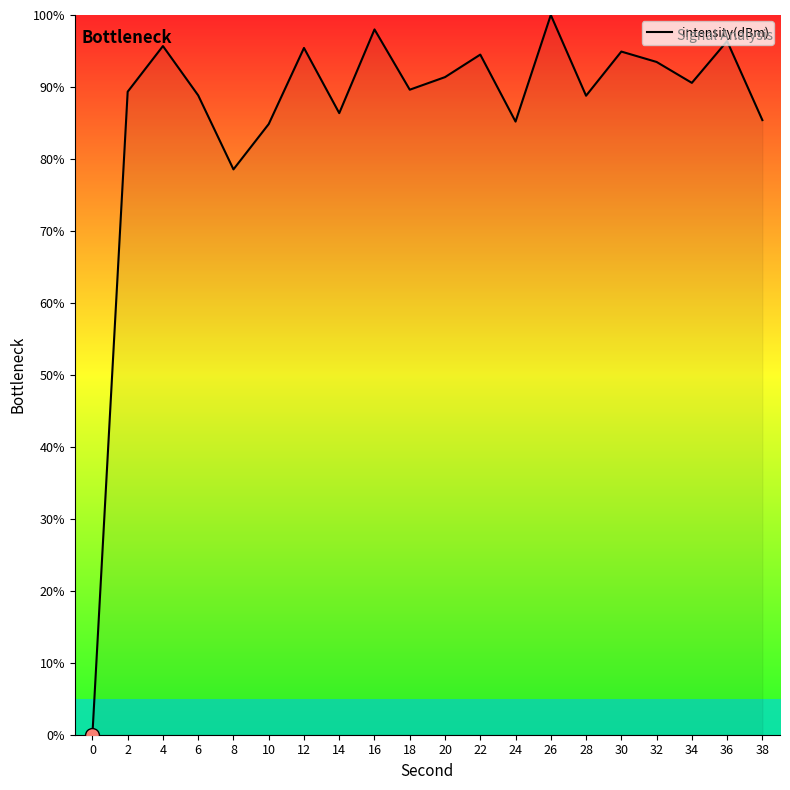

At which category does the chart reach its peak across all series?

26